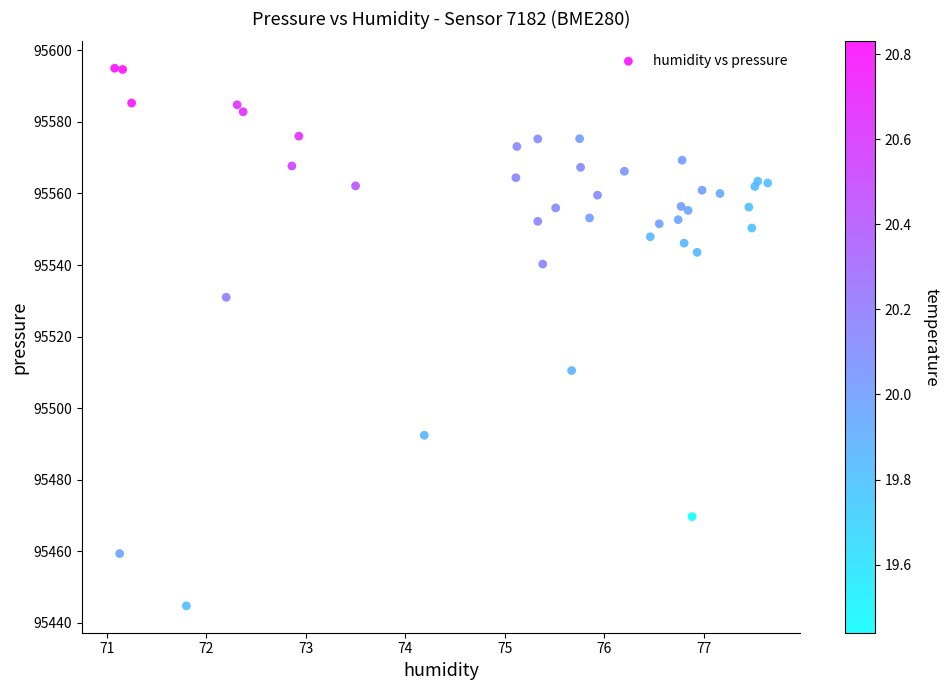

What Y value in the scatter plot is closest to 95519?

95510.5